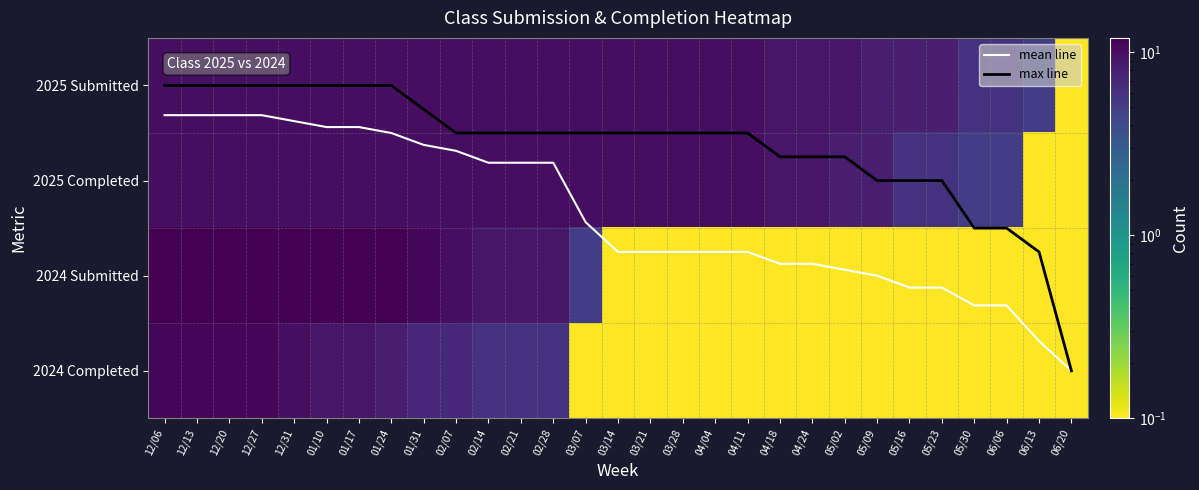

Is the value of max line at 06/13 greater than the value of 2025 Completed at 05/09?

No